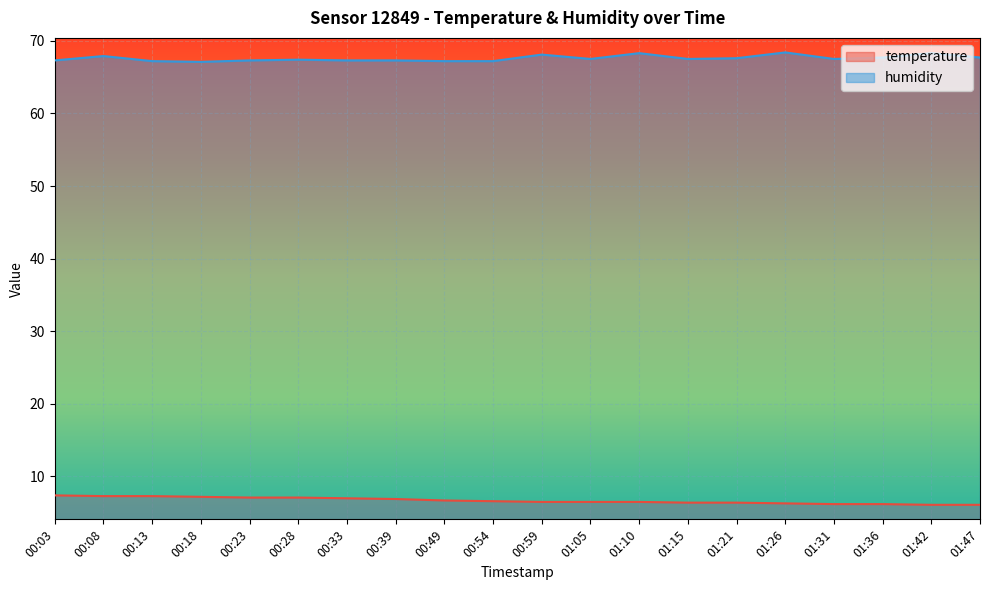

Which series has the widest spread of values?

humidity